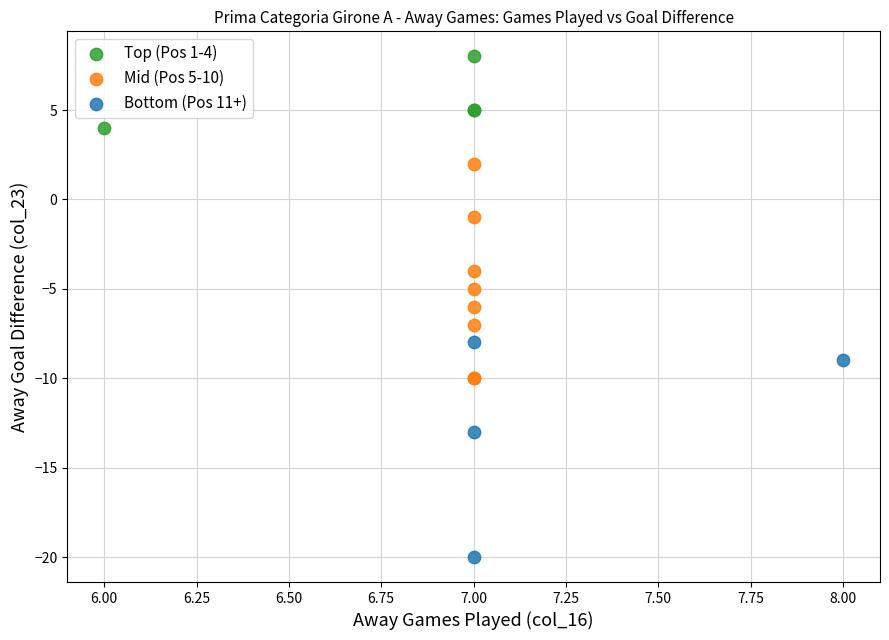

Which series contains the highest Y value?

Top (Pos 1-4)